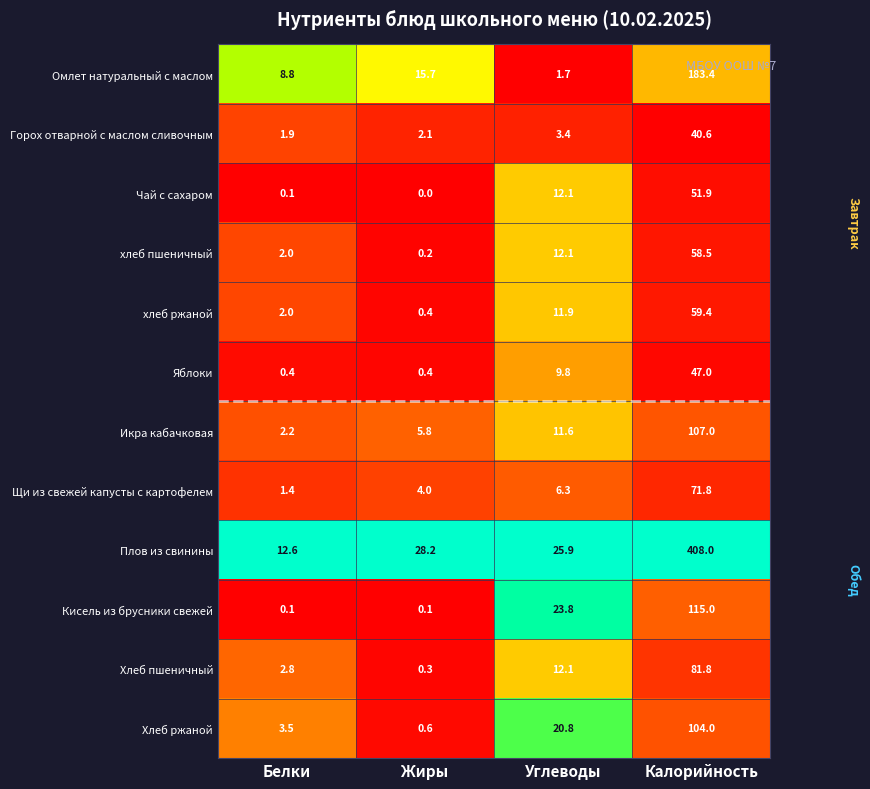

List the series in order of their peak value, highest first.

Плов из свинины, Омлет натуральный с маслом, Кисель из брусники свежей, Икра кабачковая, Хлеб ржаной, Хлеб пшеничный, Щи из свежей капусты с картофелем, хлеб ржаной, хлеб пшеничный, Чай с сахаром, Яблоки, Горох отварной с маслом сливочным